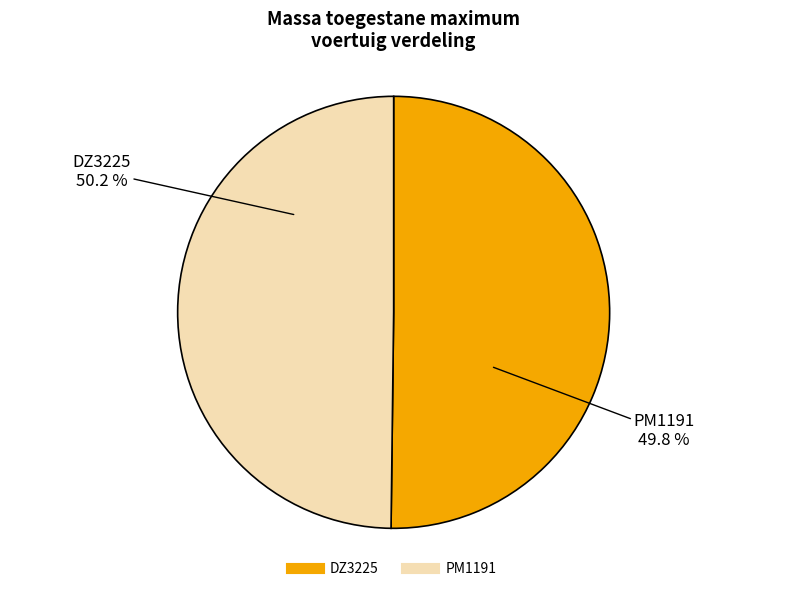

The DZ3225 slice represents 63% of the pie. True or false?

False